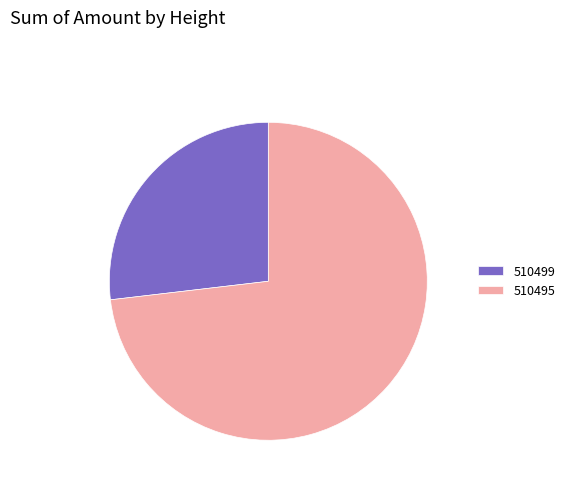

What is the ratio of the value at 510495 to the value at 510499?

2.7